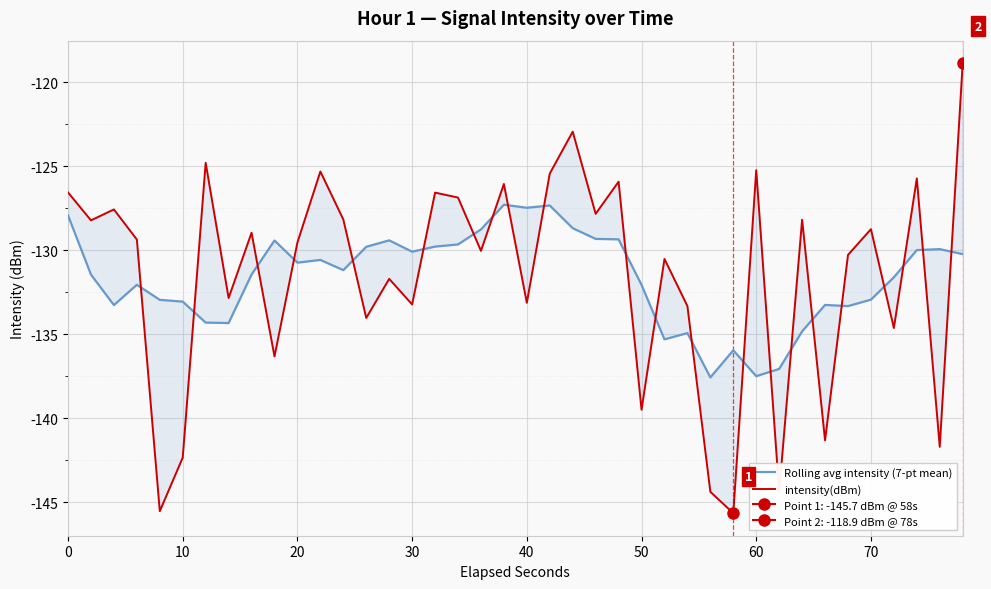

What is the value of the Rolling avg intensity (7-pt mean) point at the 38th from the left?

-130.0